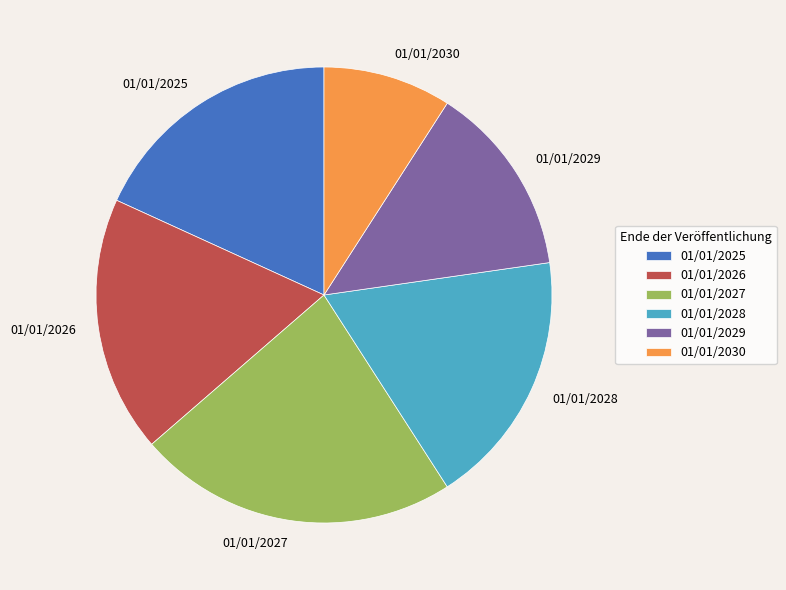

Is the sum of 01/01/2025 and 01/01/2028 greater than half?

No